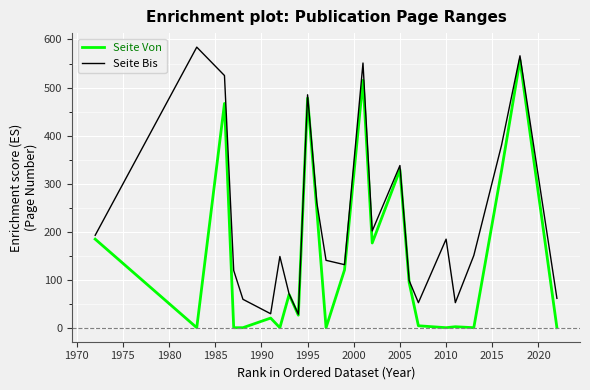

Which series has the largest total across all categories?

Seite Bis